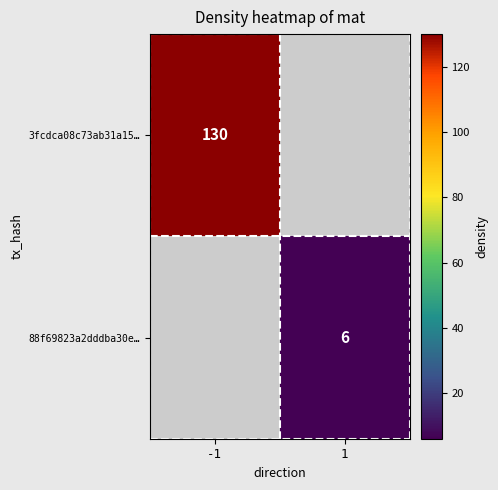

Is the value of 3fcdca08c73ab31a15… at -1 greater than the value of 88f69823a2dddba30e… at 1?

Yes